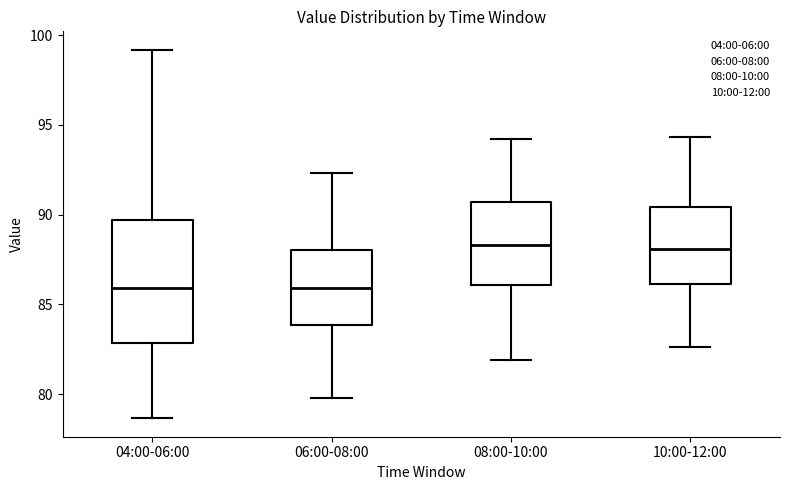

Reading left to right, transcribe this box plot: for each box, give where its median line is, the range the box spans, and where its two whiskers end, as read against the y-axis. The values are not printed on the chart, so give them approximately, as read against the axis.

04:00-06:00: median 86.0, box 83.0 to 89.5, whiskers 78.5 to 99.0
06:00-08:00: median 86.0, box 84.0 to 88.0, whiskers 80.0 to 92.5
08:00-10:00: median 88.5, box 86.0 to 90.5, whiskers 82.0 to 94.0
10:00-12:00: median 88.0, box 86.0 to 90.5, whiskers 82.5 to 94.5